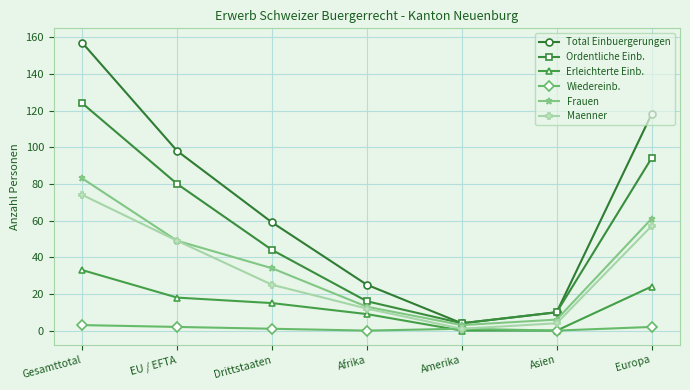

At Gesamttotal, list the series in order from largest to smallest.

Total Einbuergerungen, Ordentliche Einb., Frauen, Maenner, Erleichterte Einb., Wiedereinb.